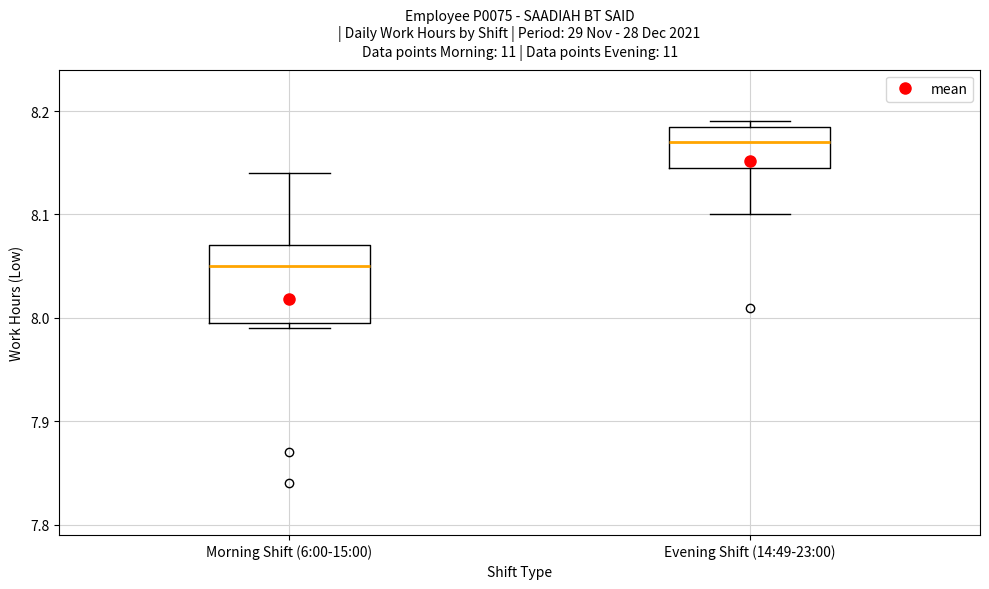

Reading left to right, read every box against the y-axis: the position of its median line, the range the box covers, and the ends of its whiskers. The values are not printed on the chart, so give them approximately, as read against the axis.

Morning Shift (6:00-15:00): median 8.05, box 8.00 to 8.07, whiskers 7.99 to 8.14
Evening Shift (14:49-23:00): median 8.17, box 8.15 to 8.19, whiskers 8.10 to 8.19 (just above the box's upper edge)